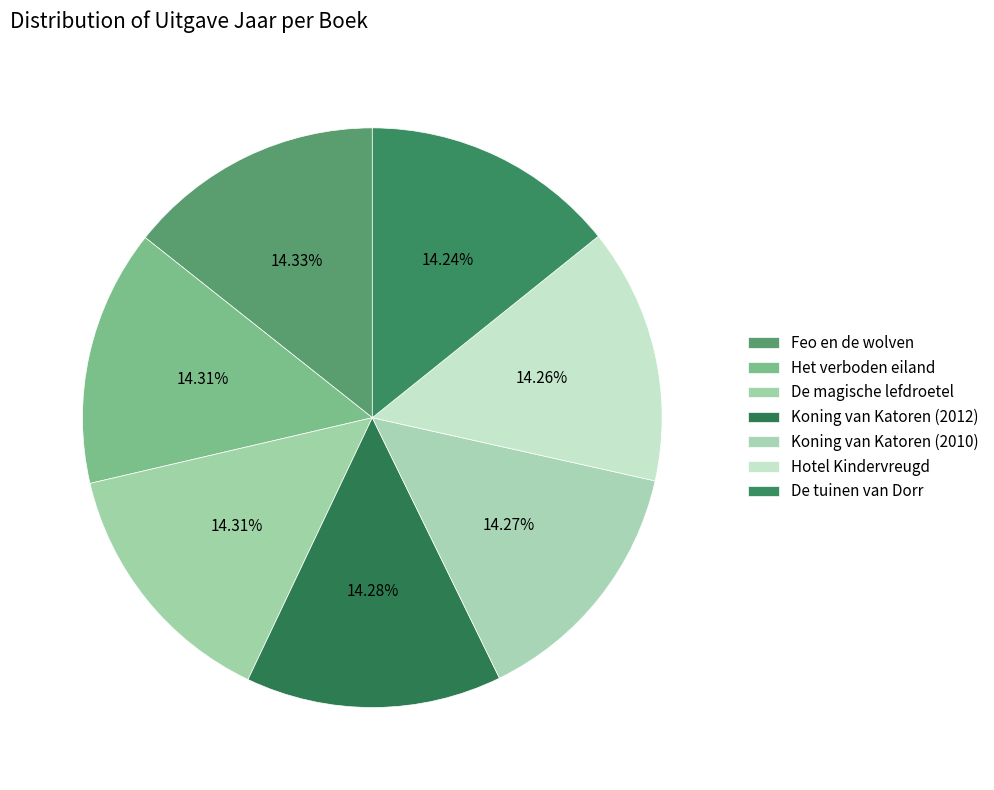

How much of the chart is everything except Koning van Katoren (2010)?

85.7%